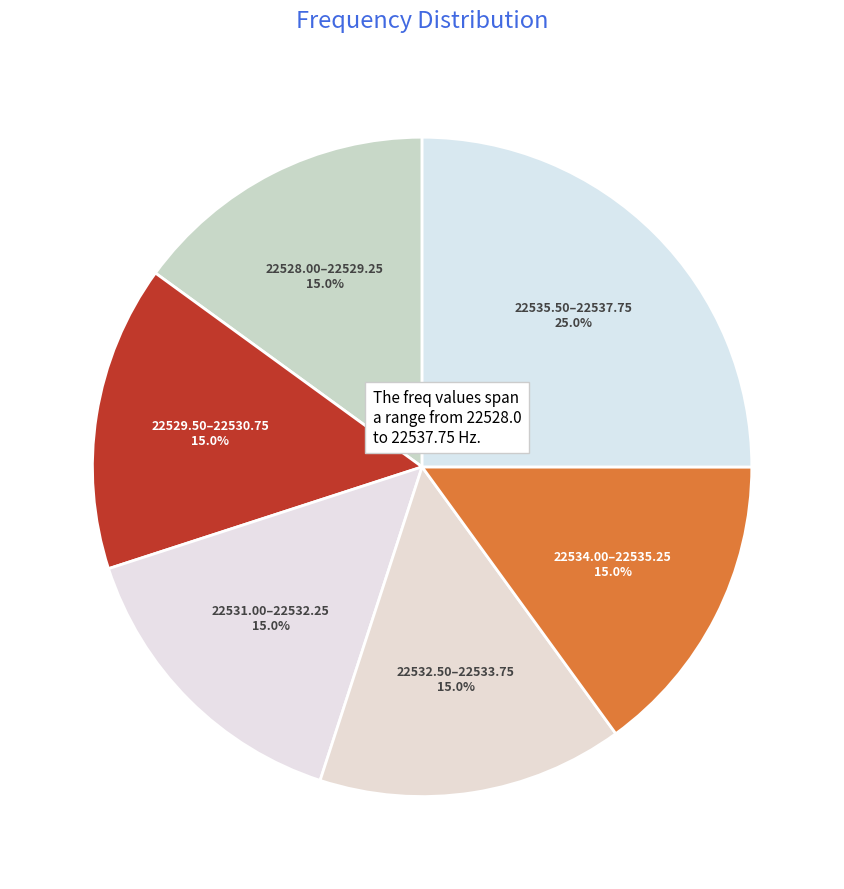

What is the total percentage of 22528.00–22529.25 and 22531.00–22532.25?

30.0%